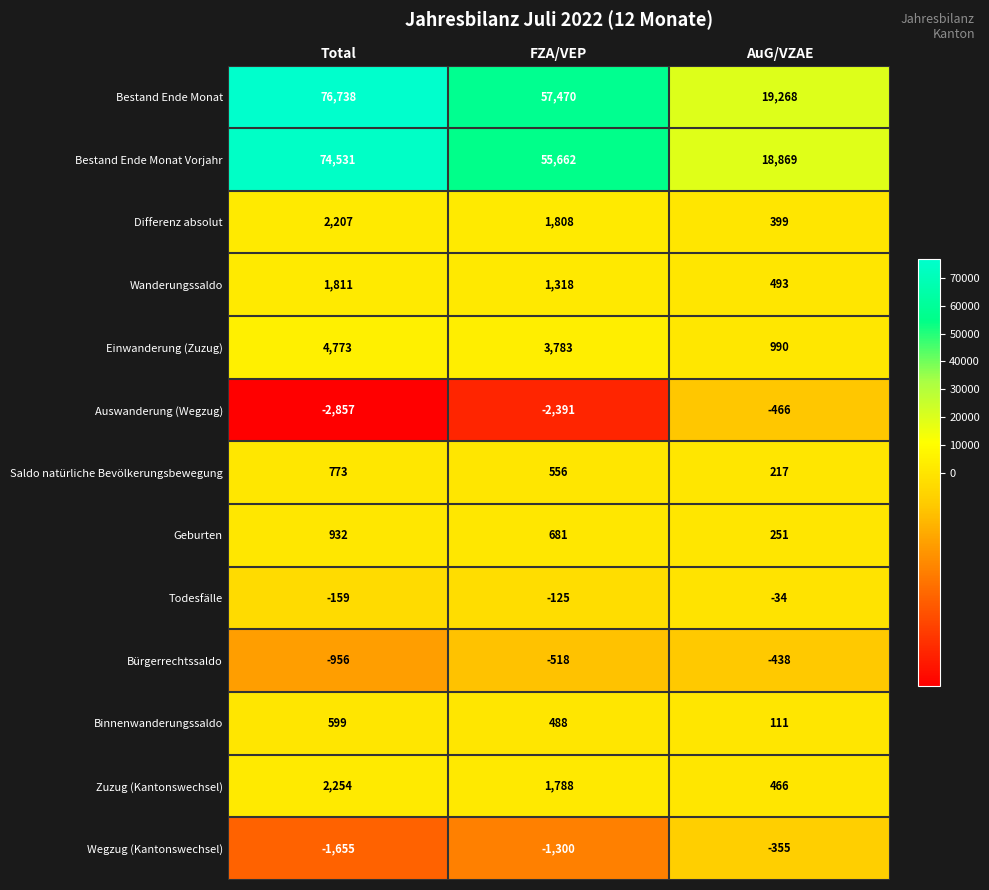

What is the sum of the Bestand Ende Monat Vorjahr values at FZA/VEP and AuG/VZAE?

74531